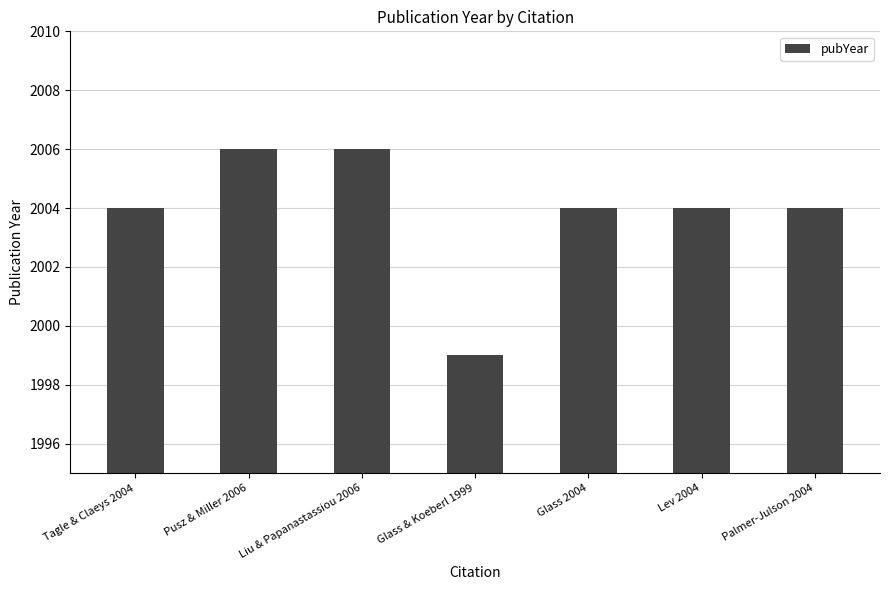

What is the value of the 3rd bar from the left?

2006